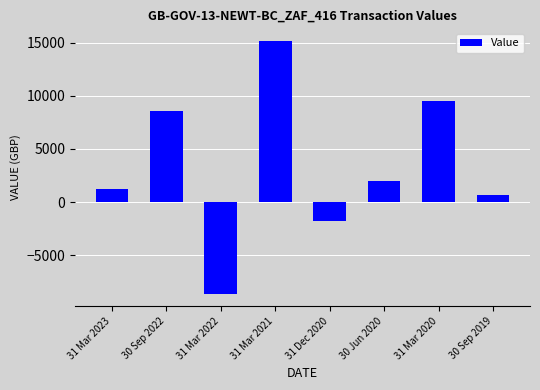

What is the ratio of the value at 30 Sep 2022 to the value at 31 Mar 2023?

6.8